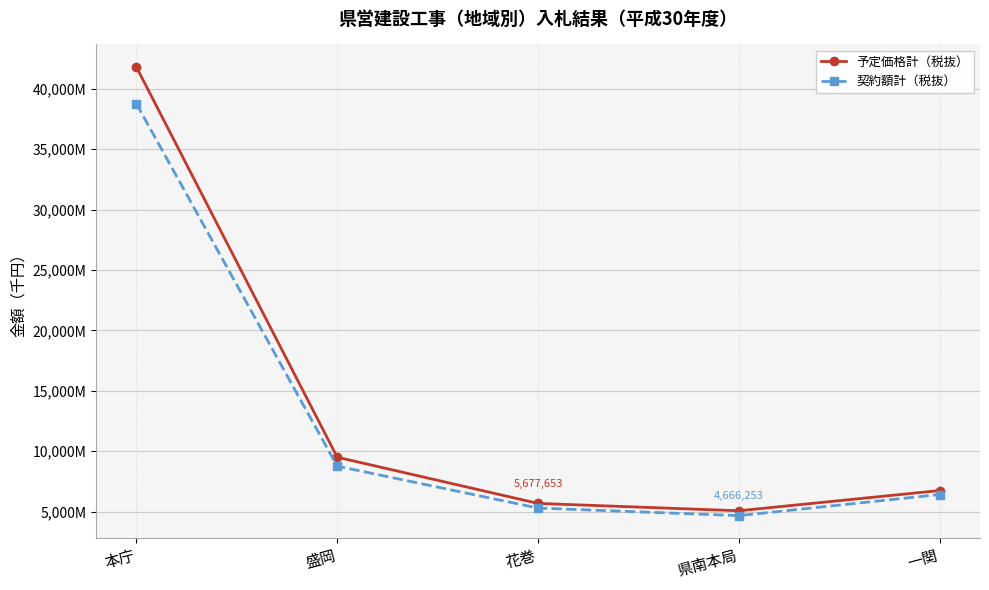

True or false: 予定価格計（税抜） and 契約額計（税抜） cross at least once.

False